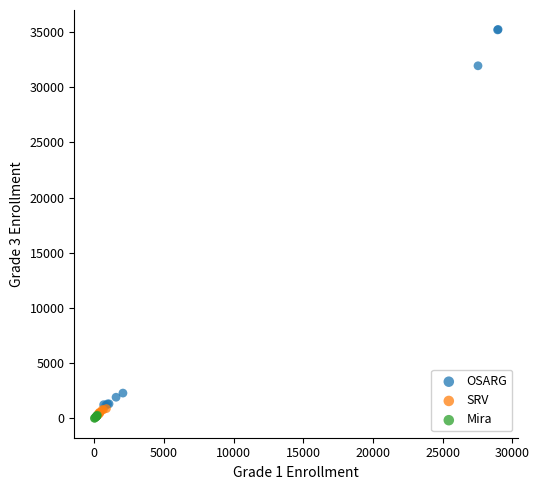

Which series has the largest Y range (max minus min)?

OSARG